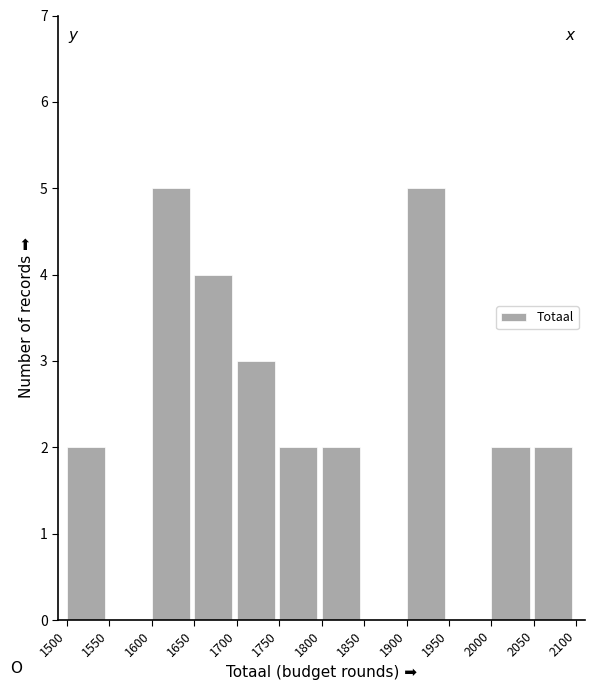

How tall is the bar that spans 2000 to 2050 on the x-axis? The values are not printed on the chart, so give them approximately, as read against the axis.

2